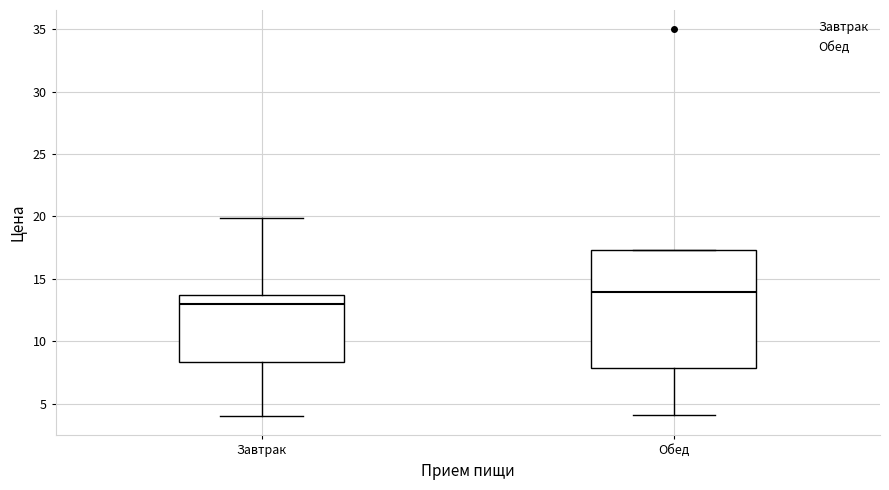

Where does the lower whisker of the box for Обед end on the y-axis? The values are not printed on the chart, so give them approximately, as read against the axis.

4.0